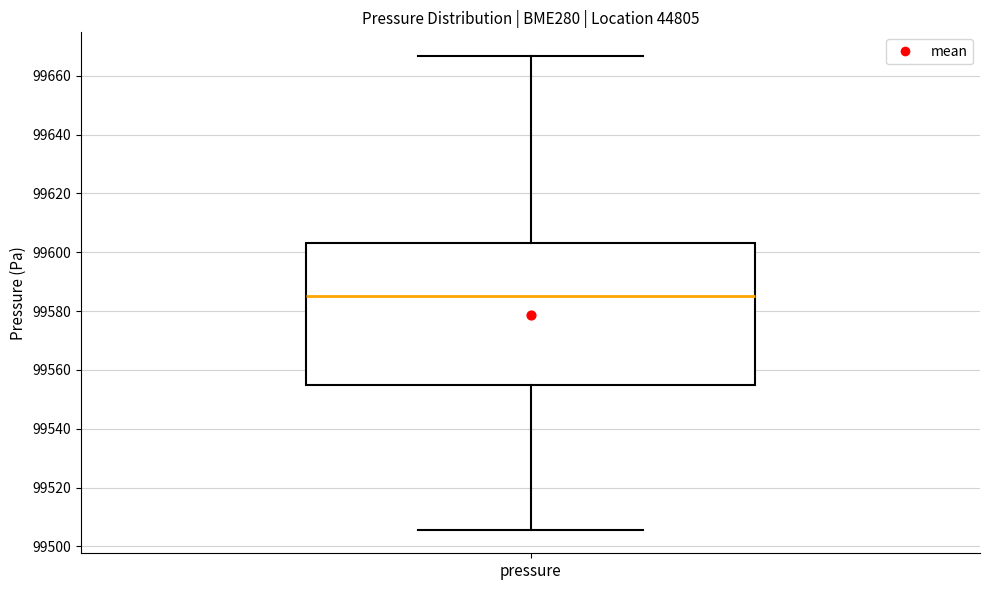

Read this box plot against the y-axis: the position of the median line, the range covered by the box, and the ends of both whiskers. The values are not printed on the chart, so give them approximately, as read against the axis.

median 99586, box 99554 to 99604, whiskers 99506 to 99666